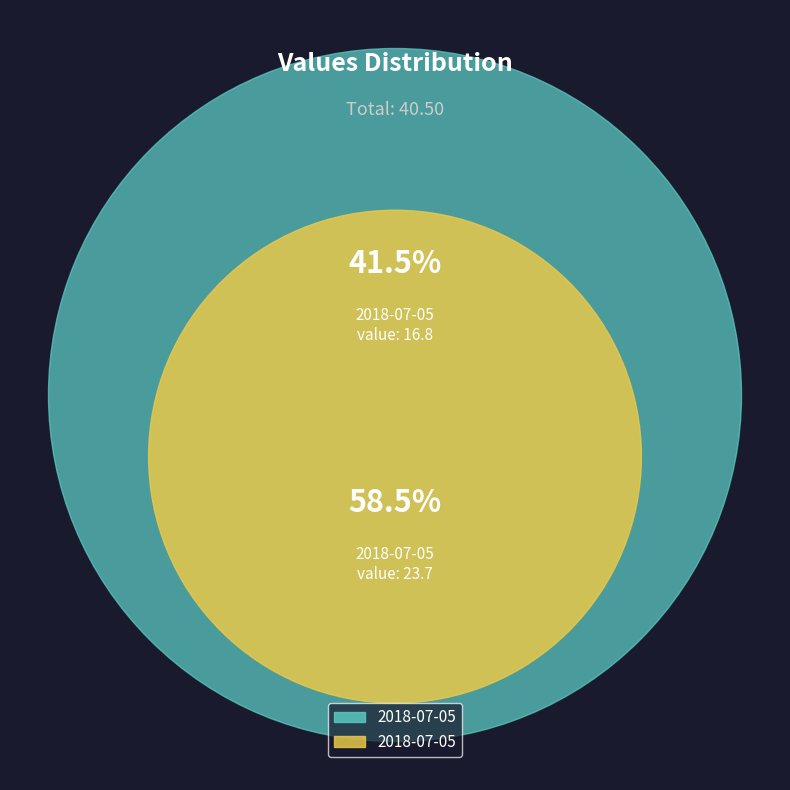

The 2018-07-05T00:10:55.387Z slice represents 47% of the pie. True or false?

False